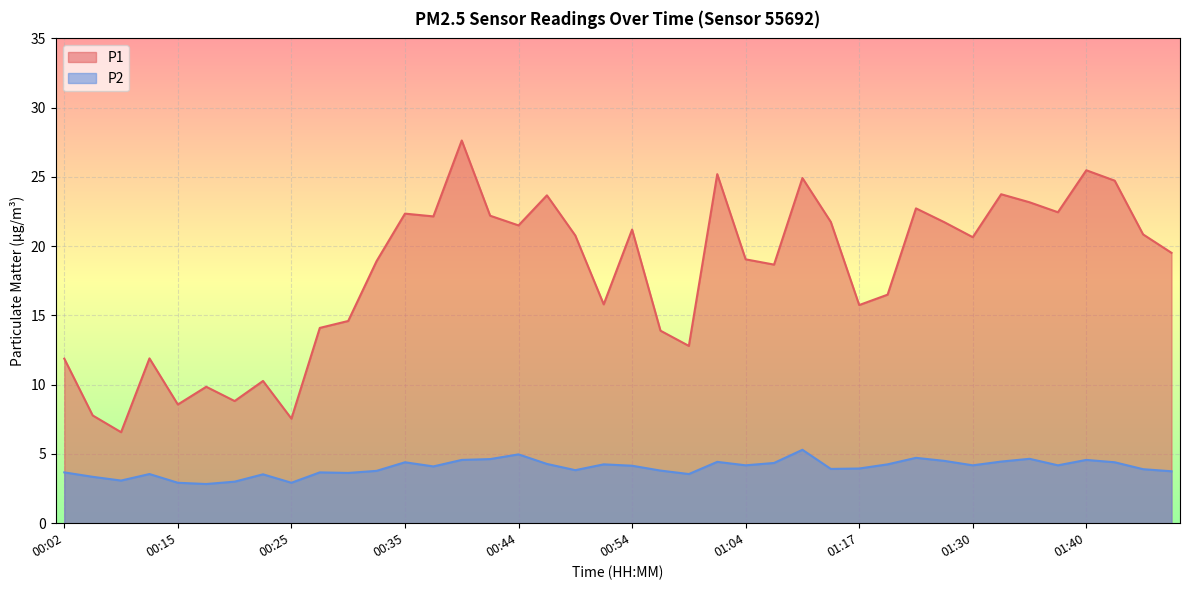

True or false: P1 has a value of 12.8 at 00:59.

True